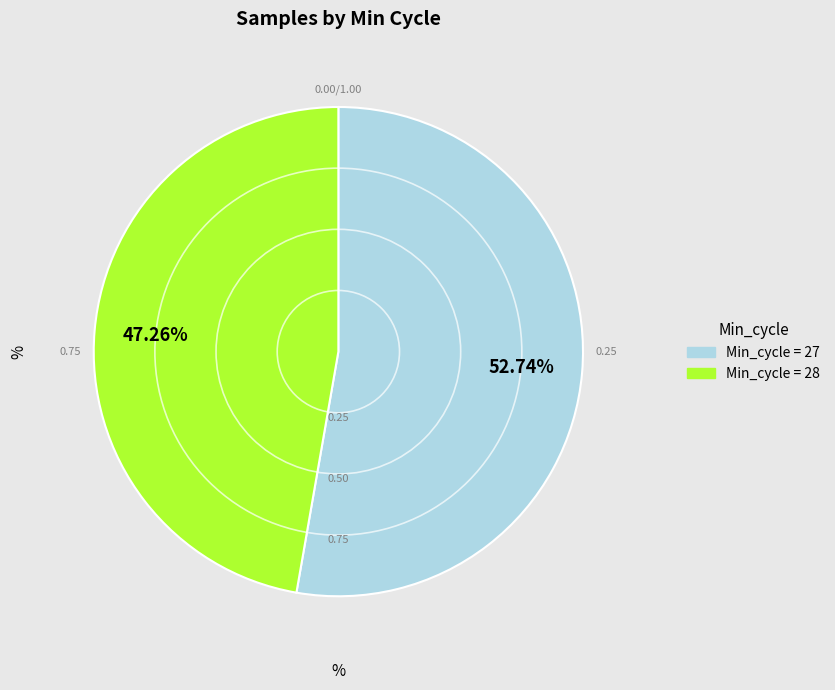

Is there a majority slice in this chart?

Yes